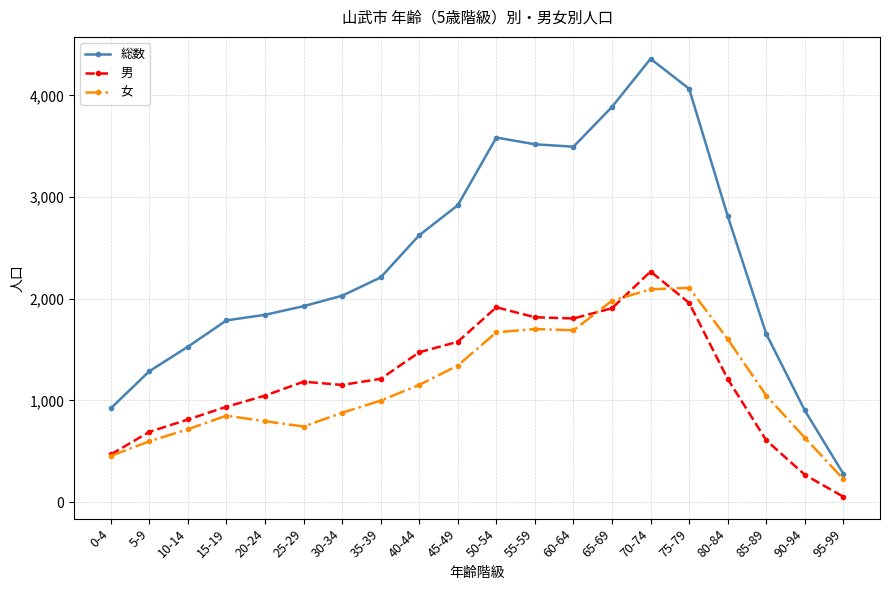

Which category has the lowest value across all series?

95-99